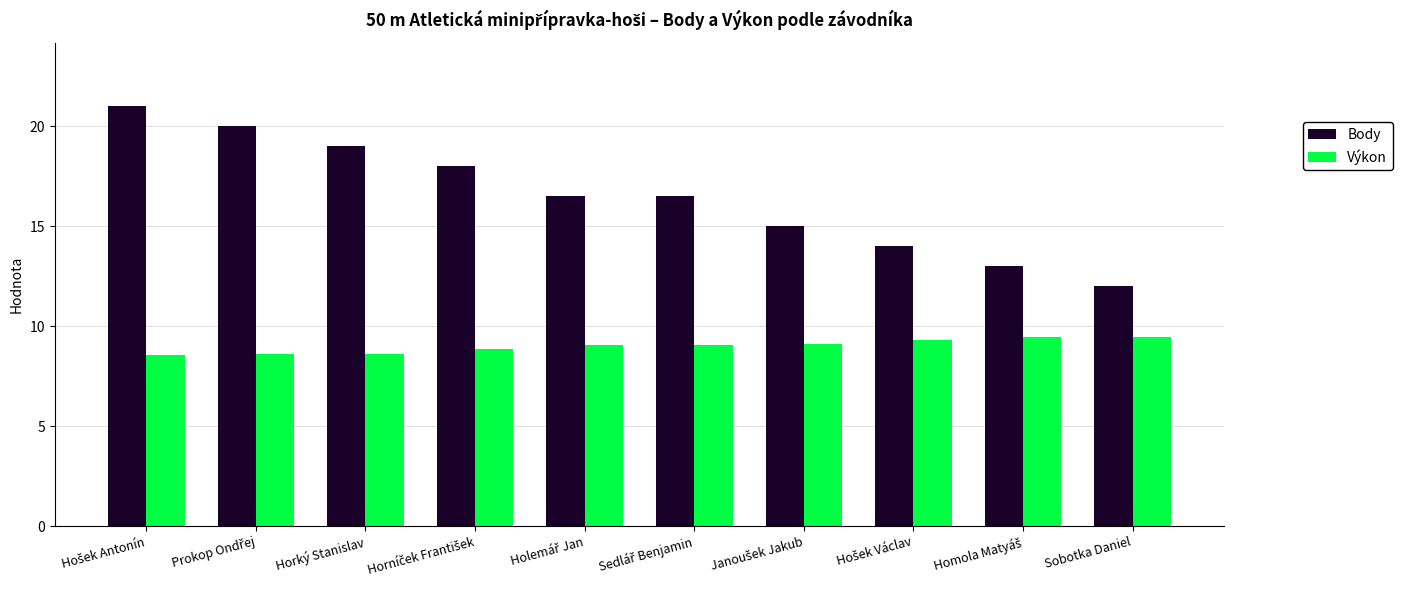

What is the total value across all series at Sobotka Daniel?

21.5